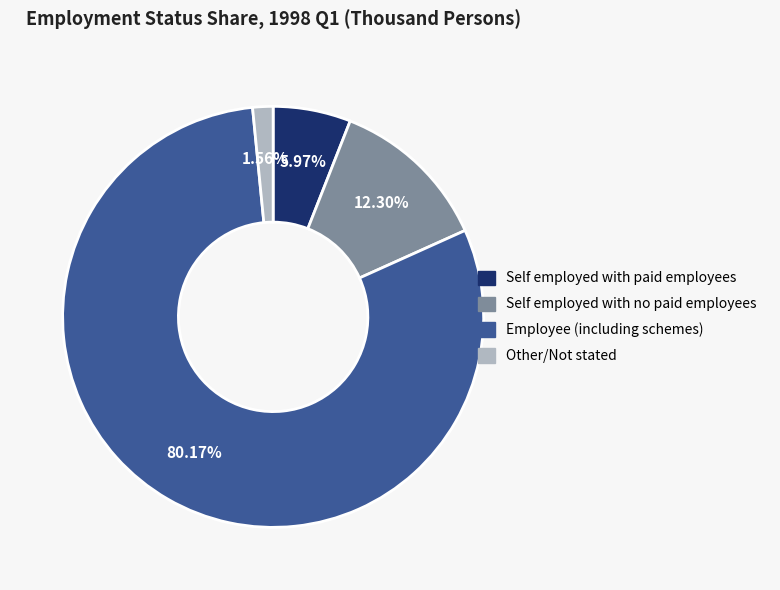

How many segments does this pie chart have?

4